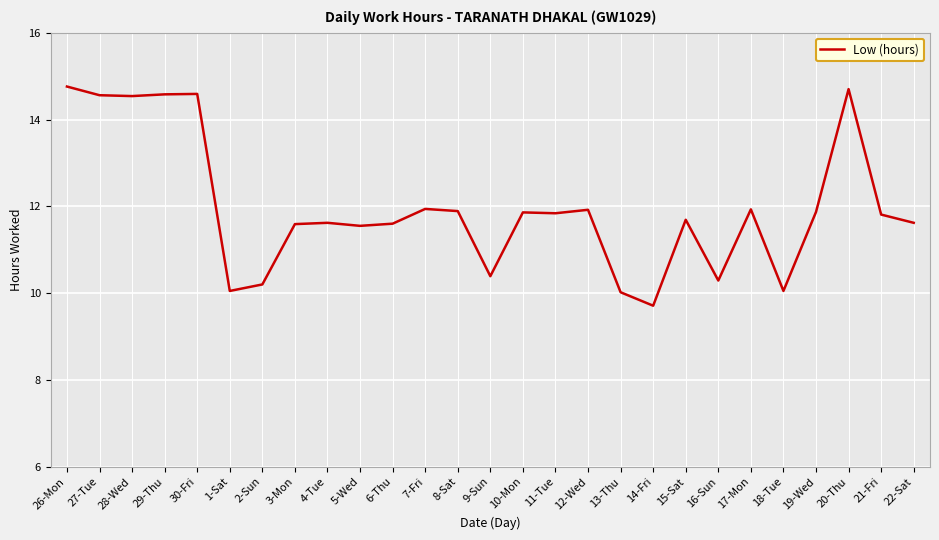

Which has a higher value, 22-Sat or 18-Tue?

22-Sat